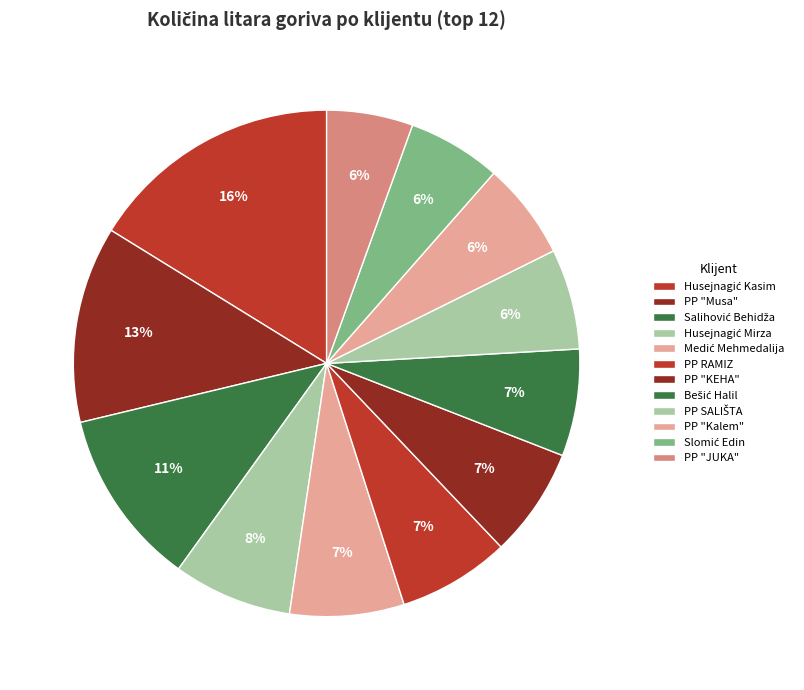

How many segments does this pie chart have?

12